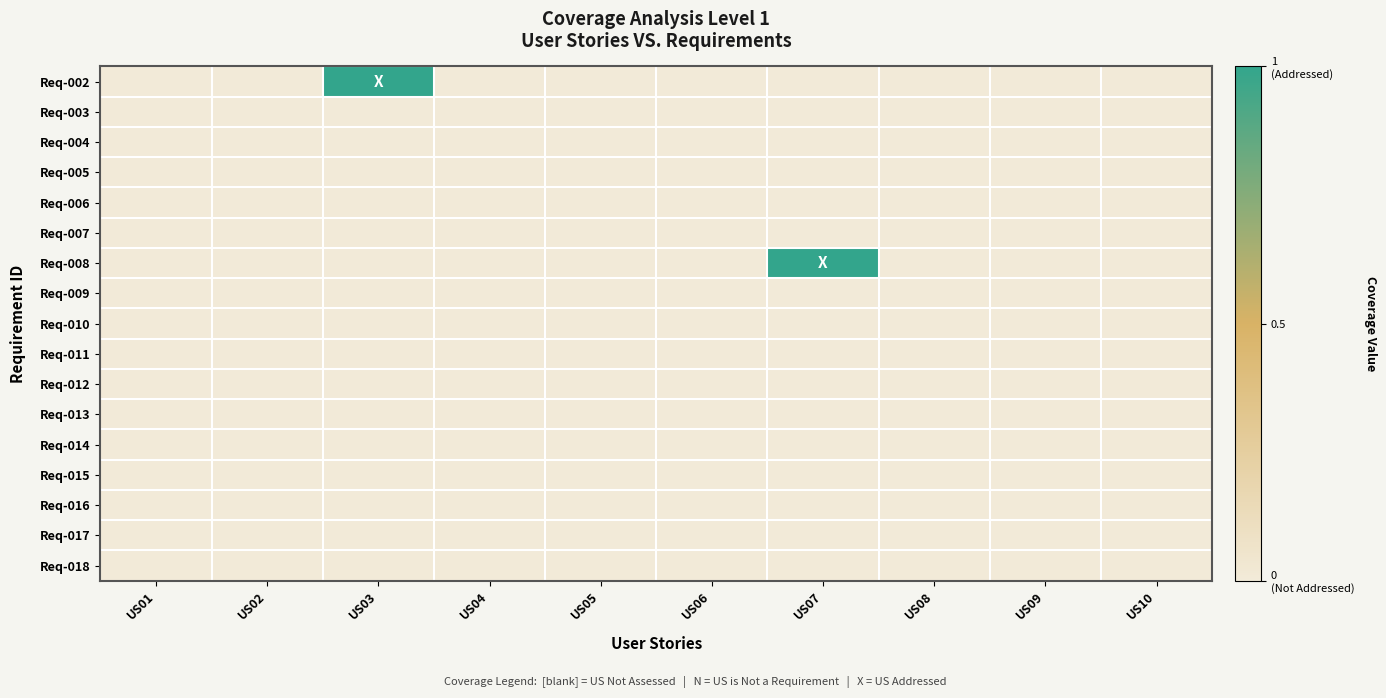

Reading left to right, extract all data points from this chart.

Req-002: US01=0	US02=0	US03=1	US04=0	US05=0	US06=0	US07=0	US08=0	US09=0	US10=0
Req-003: US01=0	US02=0	US03=0	US04=0	US05=0	US06=0	US07=0	US08=0	US09=0	US10=0
Req-004: US01=0	US02=0	US03=0	US04=0	US05=0	US06=0	US07=0	US08=0	US09=0	US10=0
Req-005: US01=0	US02=0	US03=0	US04=0	US05=0	US06=0	US07=0	US08=0	US09=0	US10=0
Req-006: US01=0	US02=0	US03=0	US04=0	US05=0	US06=0	US07=0	US08=0	US09=0	US10=0
Req-007: US01=0	US02=0	US03=0	US04=0	US05=0	US06=0	US07=0	US08=0	US09=0	US10=0
Req-008: US01=0	US02=0	US03=0	US04=0	US05=0	US06=0	US07=1	US08=0	US09=0	US10=0
Req-009: US01=0	US02=0	US03=0	US04=0	US05=0	US06=0	US07=0	US08=0	US09=0	US10=0
Req-010: US01=0	US02=0	US03=0	US04=0	US05=0	US06=0	US07=0	US08=0	US09=0	US10=0
Req-011: US01=0	US02=0	US03=0	US04=0	US05=0	US06=0	US07=0	US08=0	US09=0	US10=0
Req-012: US01=0	US02=0	US03=0	US04=0	US05=0	US06=0	US07=0	US08=0	US09=0	US10=0
Req-013: US01=0	US02=0	US03=0	US04=0	US05=0	US06=0	US07=0	US08=0	US09=0	US10=0
Req-014: US01=0	US02=0	US03=0	US04=0	US05=0	US06=0	US07=0	US08=0	US09=0	US10=0
Req-015: US01=0	US02=0	US03=0	US04=0	US05=0	US06=0	US07=0	US08=0	US09=0	US10=0
Req-016: US01=0	US02=0	US03=0	US04=0	US05=0	US06=0	US07=0	US08=0	US09=0	US10=0
Req-017: US01=0	US02=0	US03=0	US04=0	US05=0	US06=0	US07=0	US08=0	US09=0	US10=0
Req-018: US01=0	US02=0	US03=0	US04=0	US05=0	US06=0	US07=0	US08=0	US09=0	US10=0